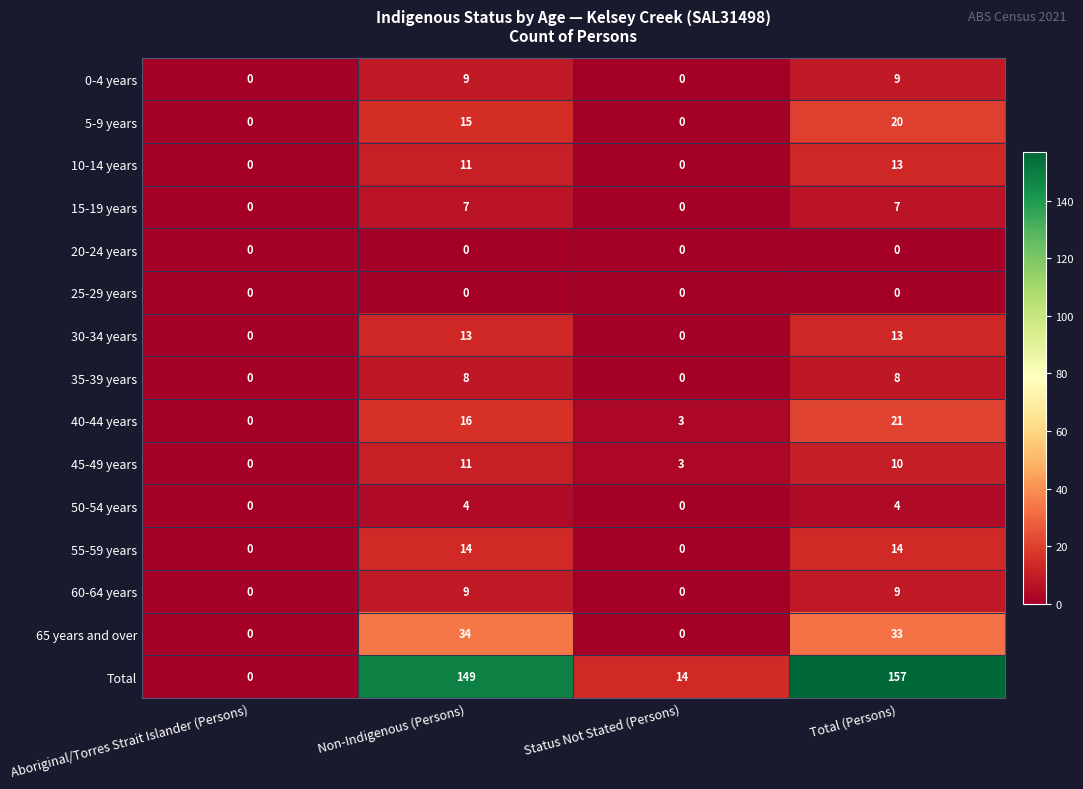

Where is Total nearest to the value 78?

Status Not Stated (Persons)